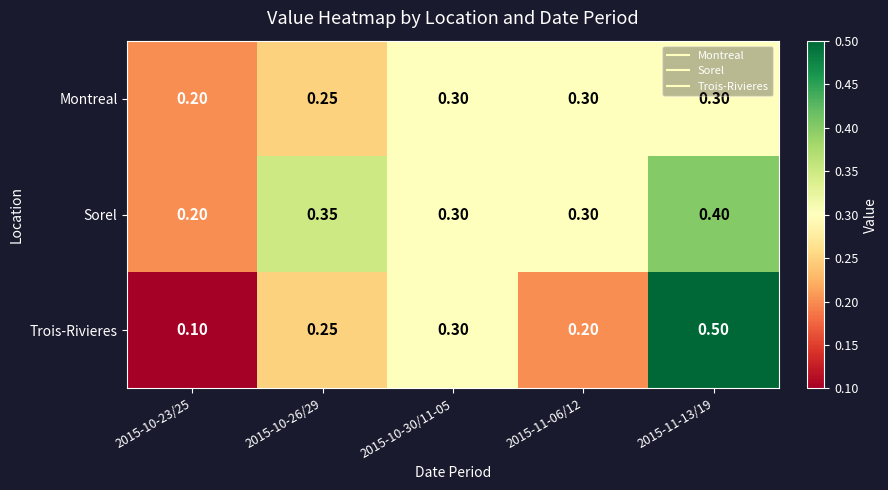

Rank the series by their maximum value, from highest to lowest.

Trois-Rivieres, Sorel, Montreal